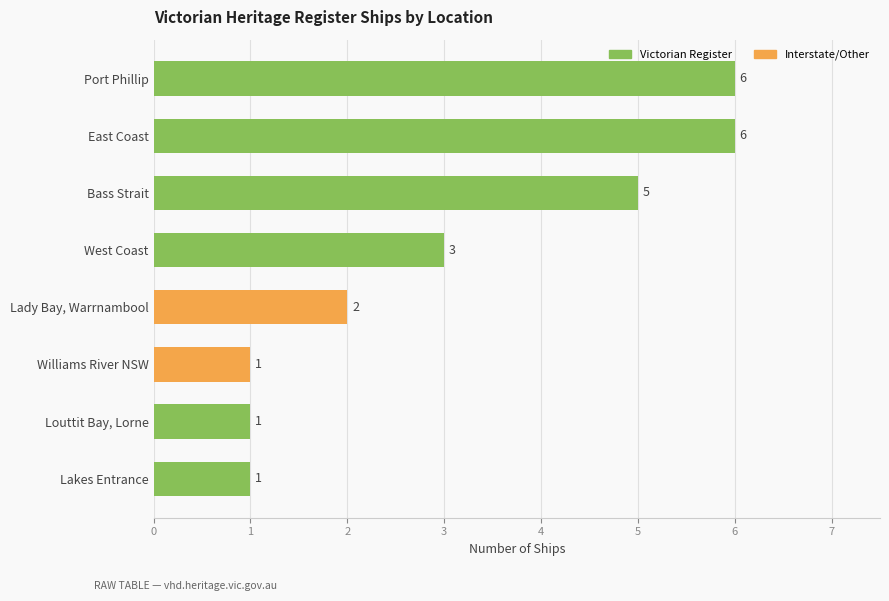

What is the label of the 1st bar from the top?

Port Phillip